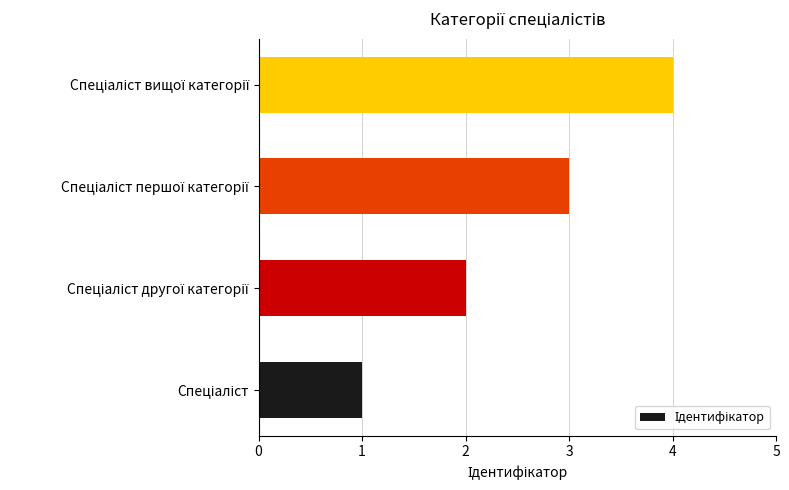

What is the sum of all values?

10